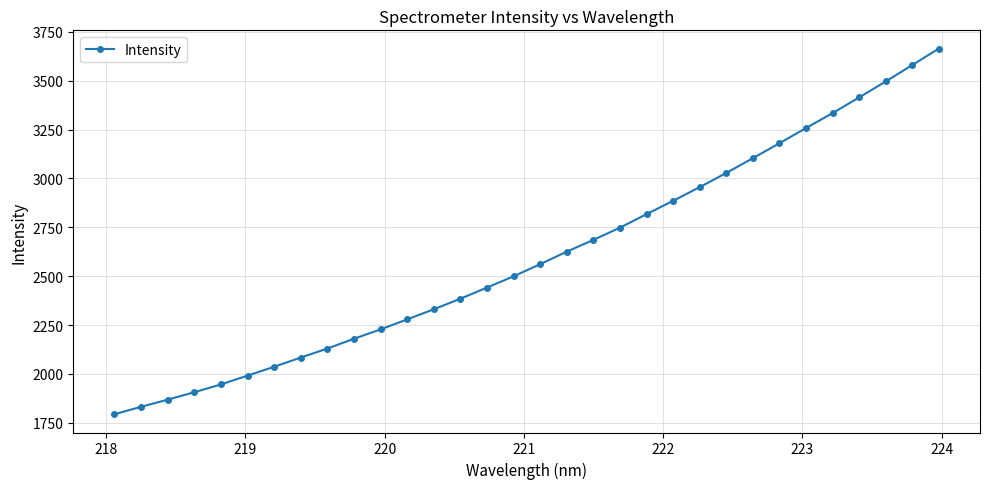

How many lines are shown in the chart?

1